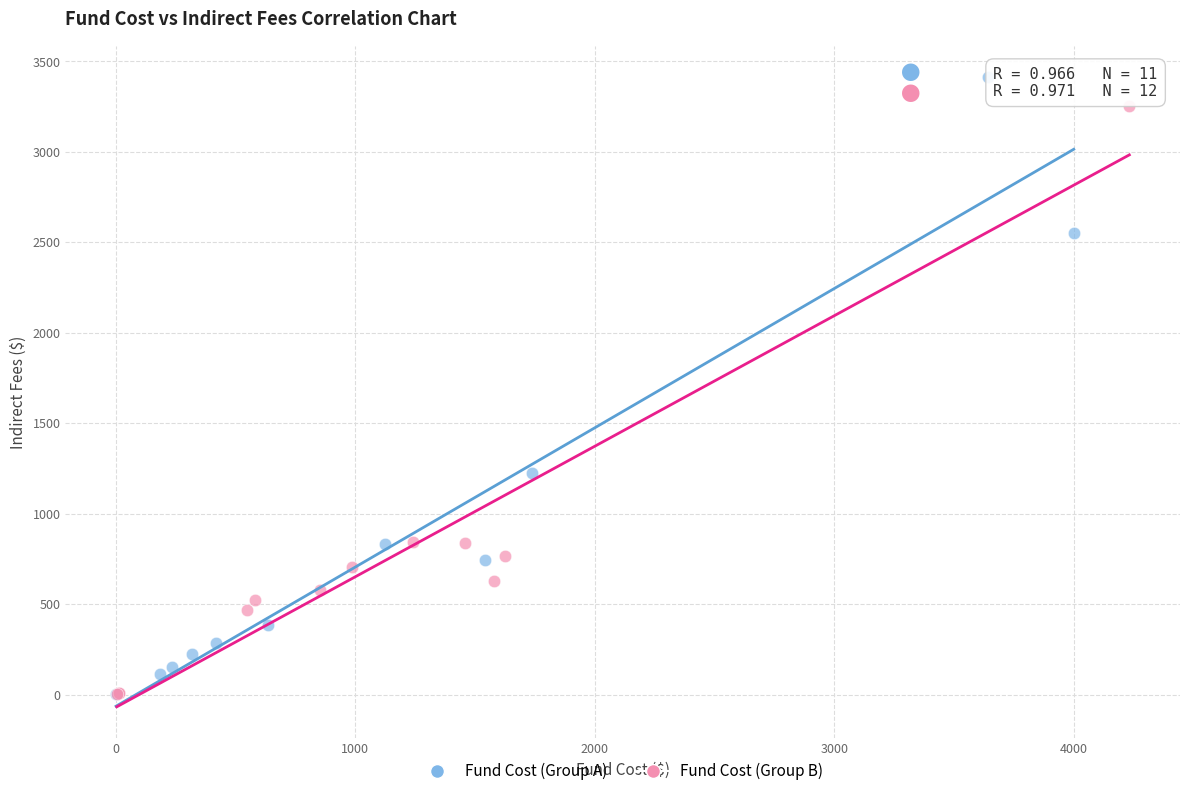

Which series reaches the maximum Y coordinate?

Fund Cost (Group A)